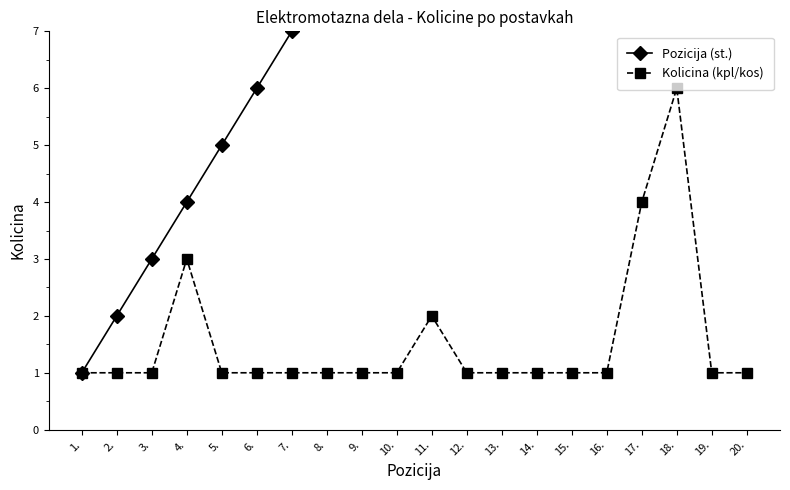

How many distinct data groups are displayed?

2